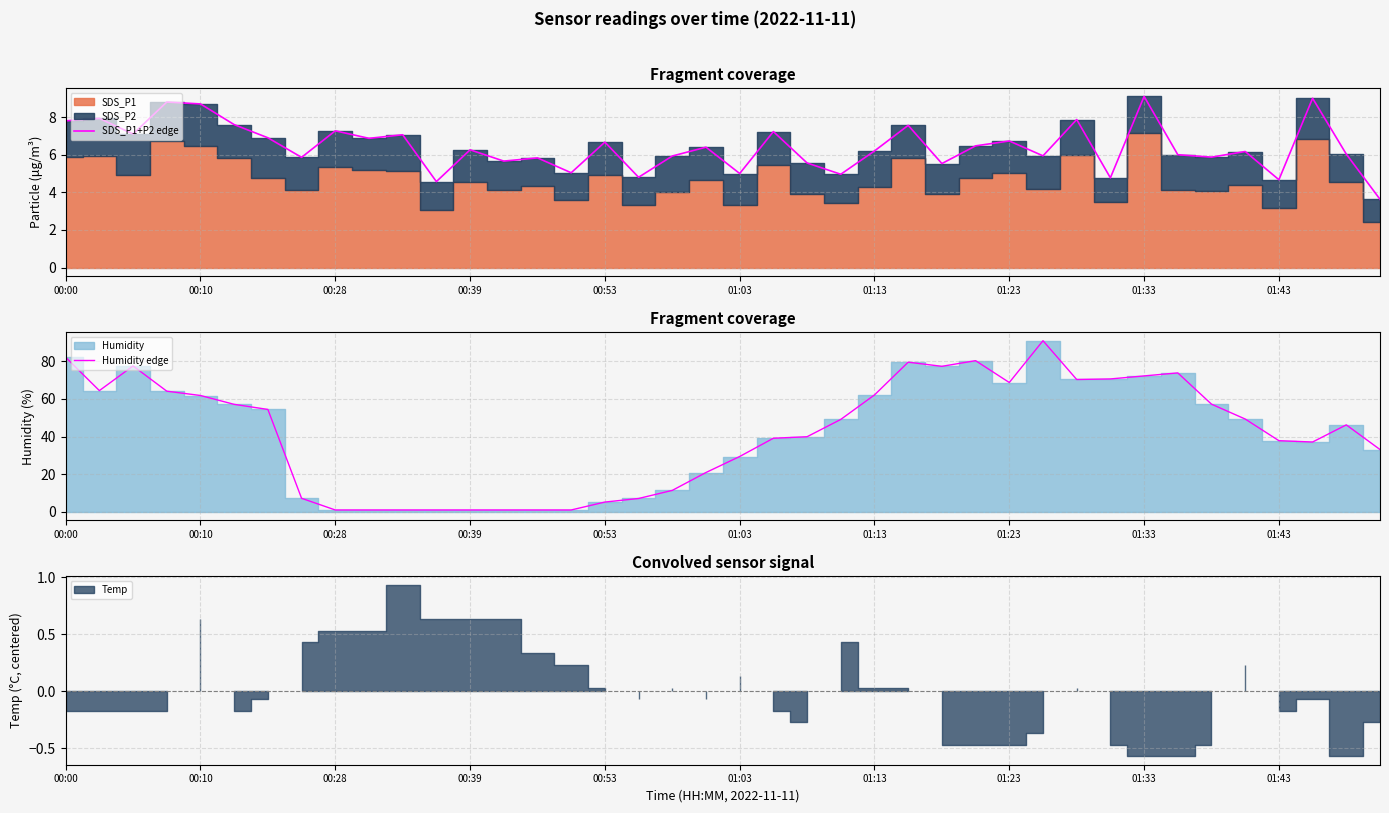

Which series changed the most between 23 and 38?

Humidity edge